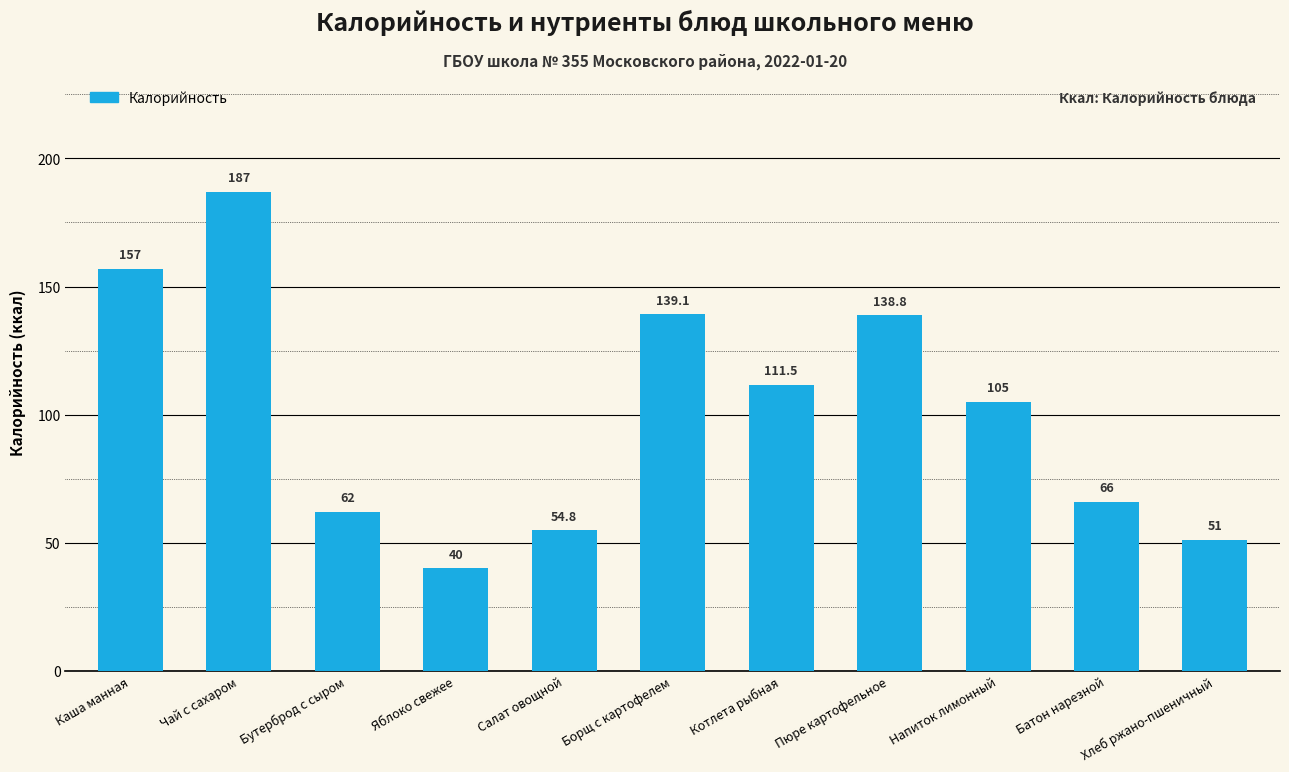

What is the label of the 3rd bar from the left?

Бутерброд с сыром